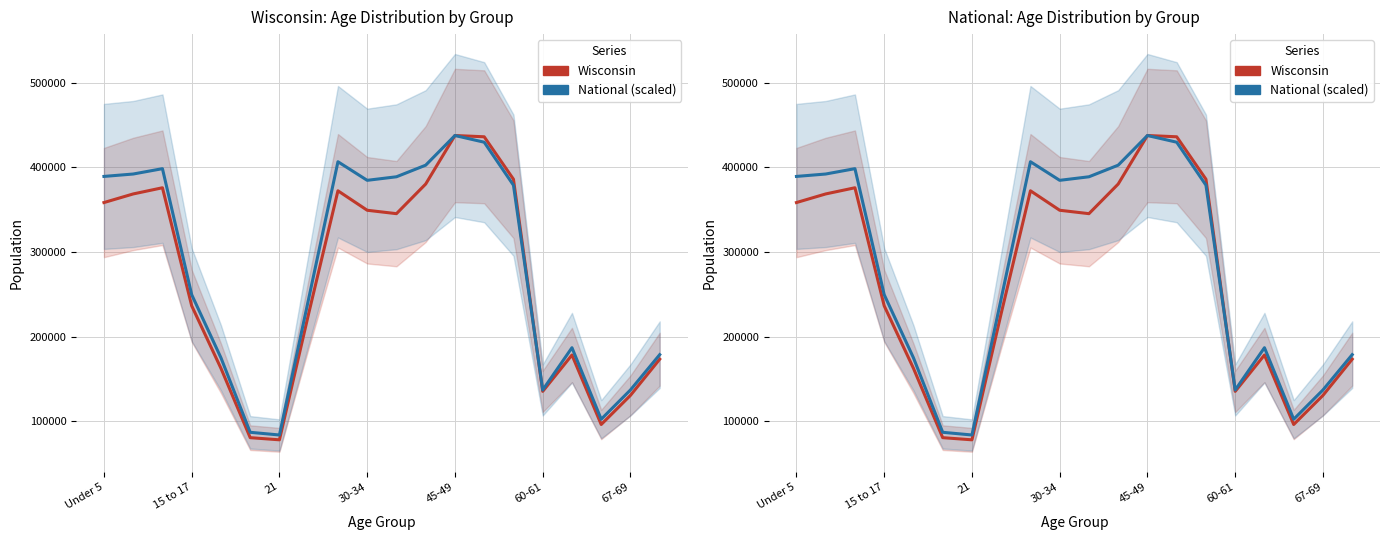

Is it true that Wisconsin equals 349347.0 at 30-34?

True